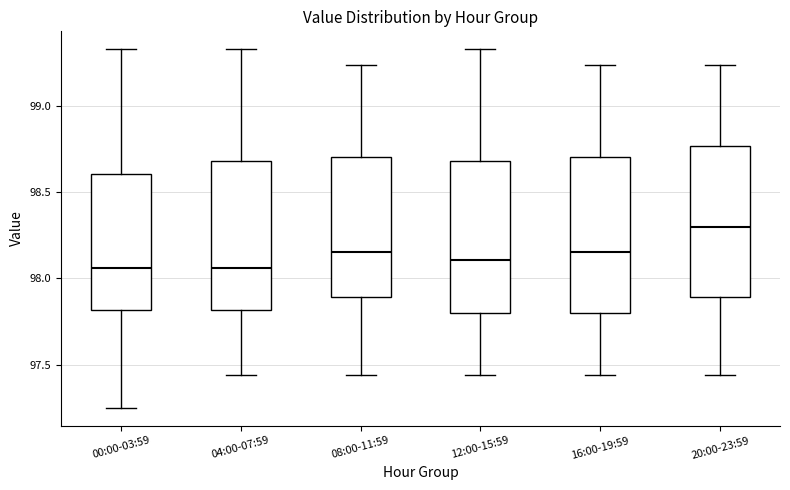

Where is the upper edge of the box for 16:00-19:59 on the y-axis? The values are not printed on the chart, so give them approximately, as read against the axis.

98.70